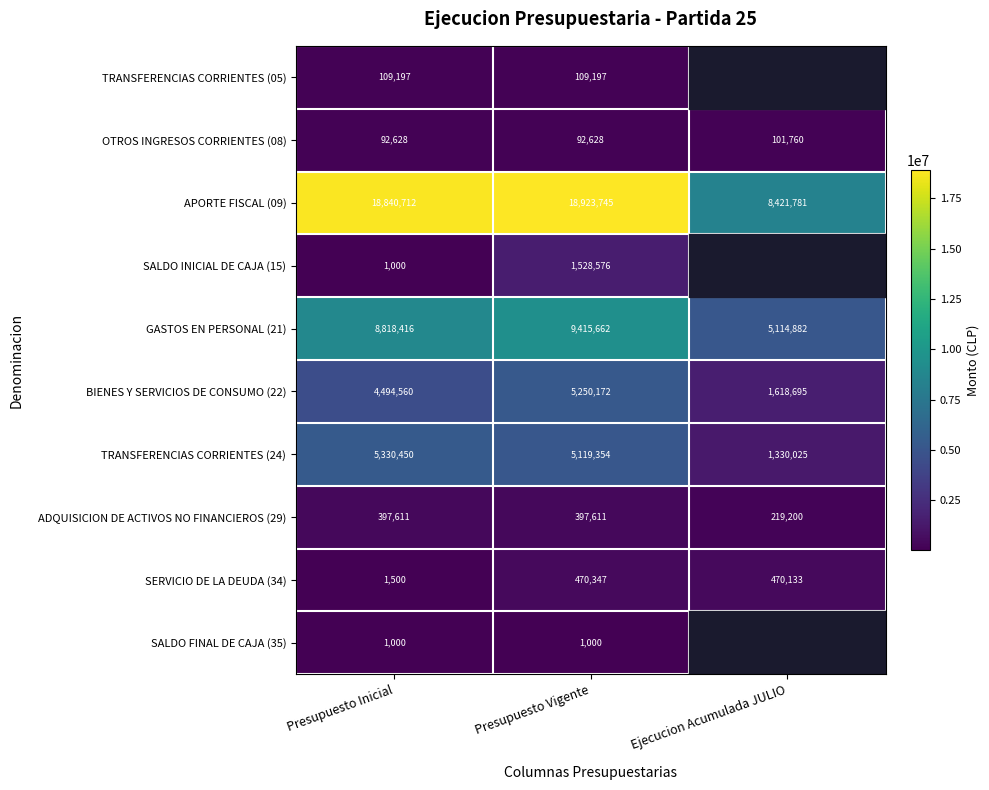

The value of TRANSFERENCIAS CORRIENTES (24) at Presupuesto Inicial is 5330450. True or false?

True